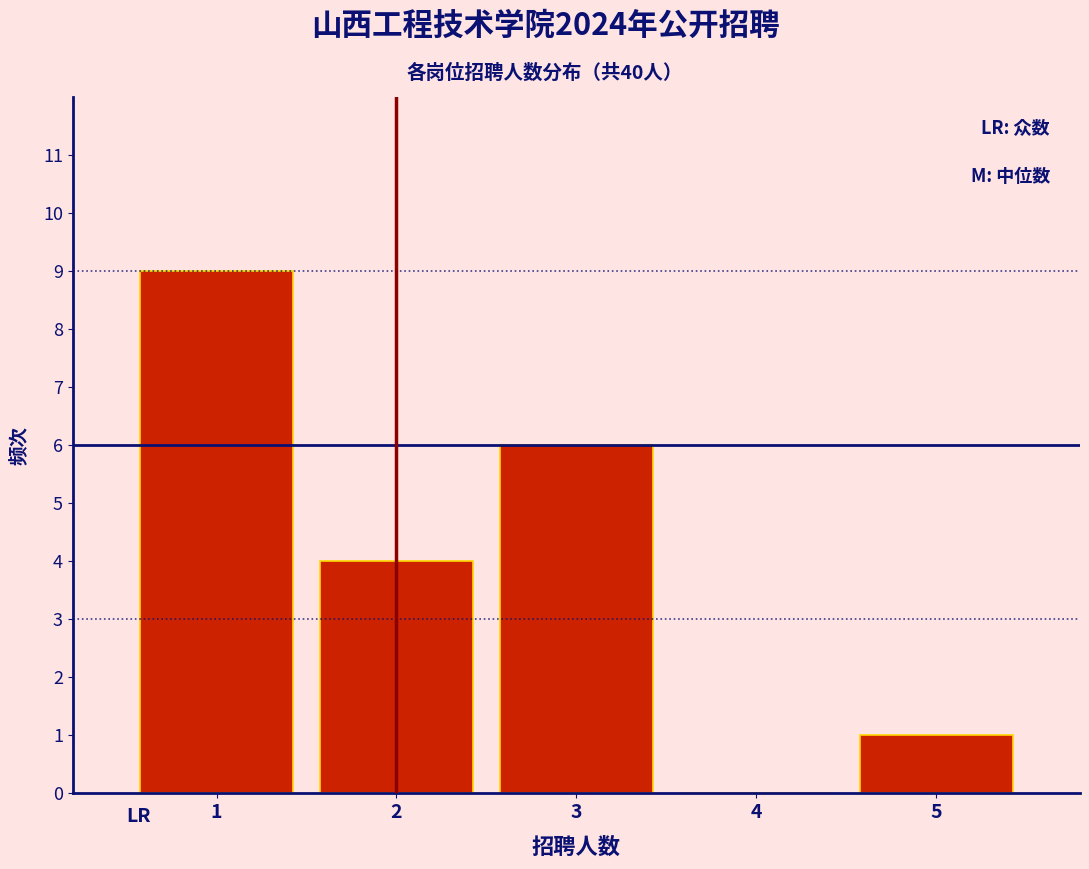

Reading left to right, transcribe this chart: for each bar, give the range it covers on the x-axis and its height. The values are not printed on the chart, so give them approximately, as read against the axis.

0.5 to 1.5: 9
1.5 to 2.5: 4
2.5 to 3.5: 6
3.5 to 4.5: 0
4.5 to 5.5: 1